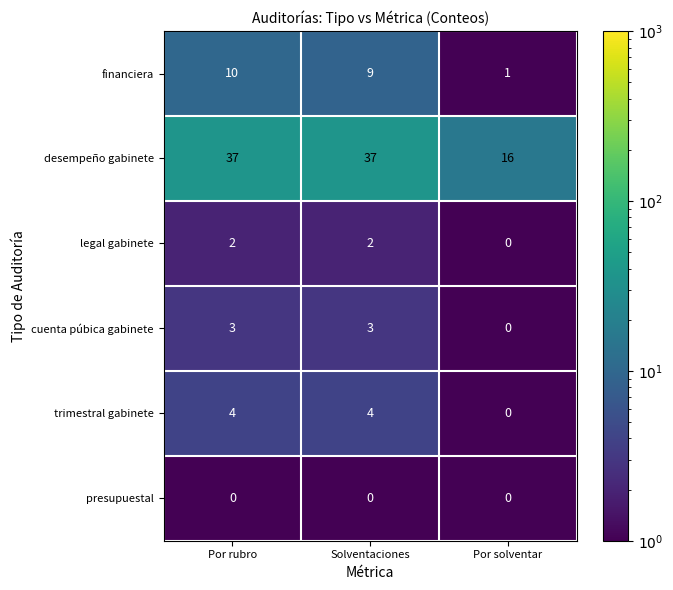

Rank the series at Solventaciones from lowest to highest value.

presupuestal, legal gabinete, cuenta púbica gabinete, trimestral gabinete, financiera, desempeño gabinete